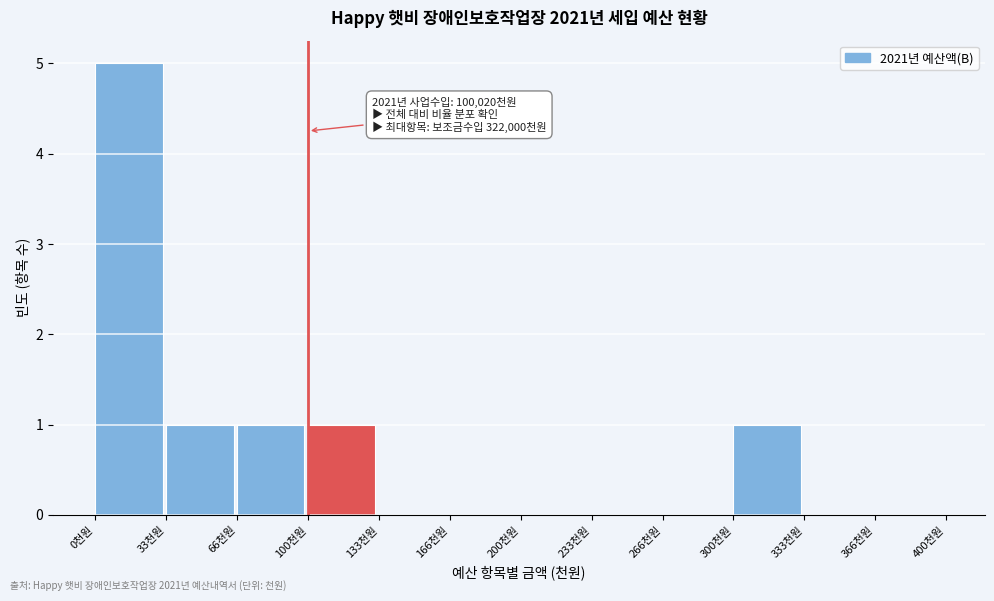

Reading left to right, extract all data points from this chart.

0천원=5	33천원=1	66천원=1	100천원=1	133천원=0	166천원=0	200천원=0	233천원=0	266천원=0	300천원=1	333천원=0	366천원=0